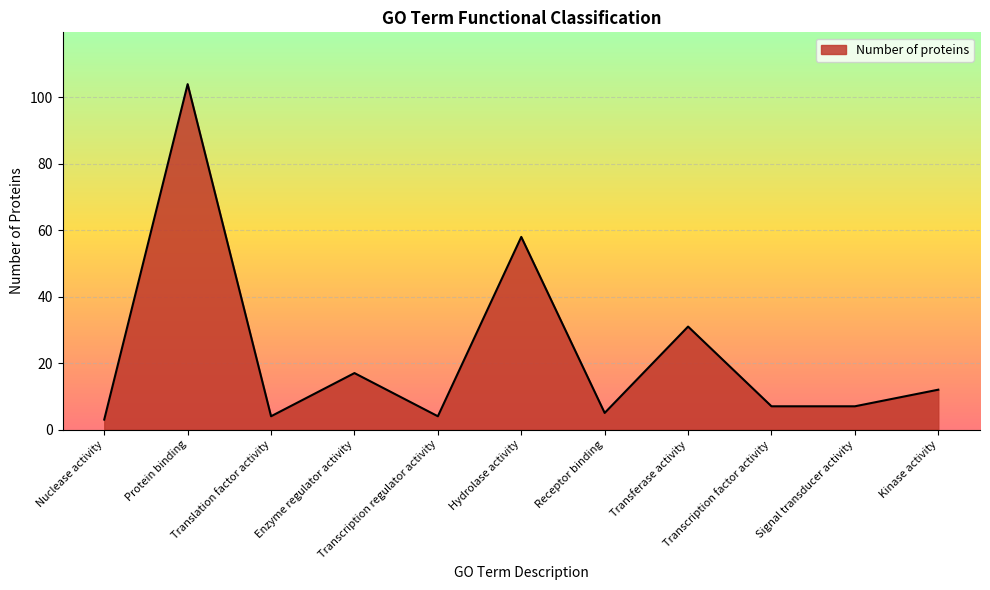

Which category has the lowest value across all series?

Nuclease activity